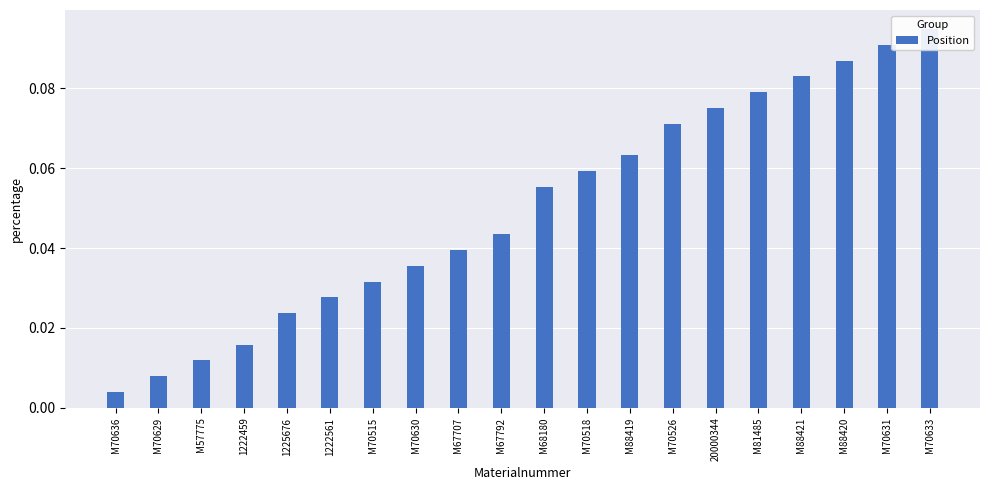

What is the value of the 17th bar from the left?

0.1